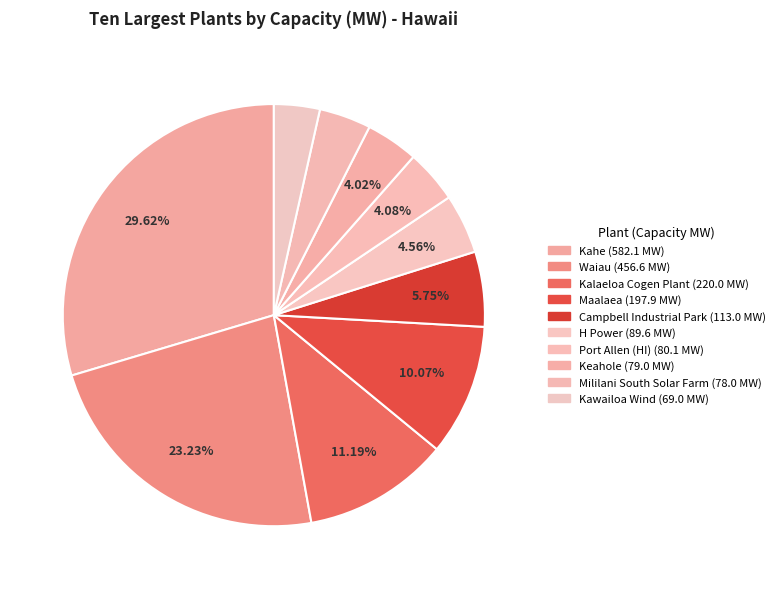

How many slices are in this pie chart?

10